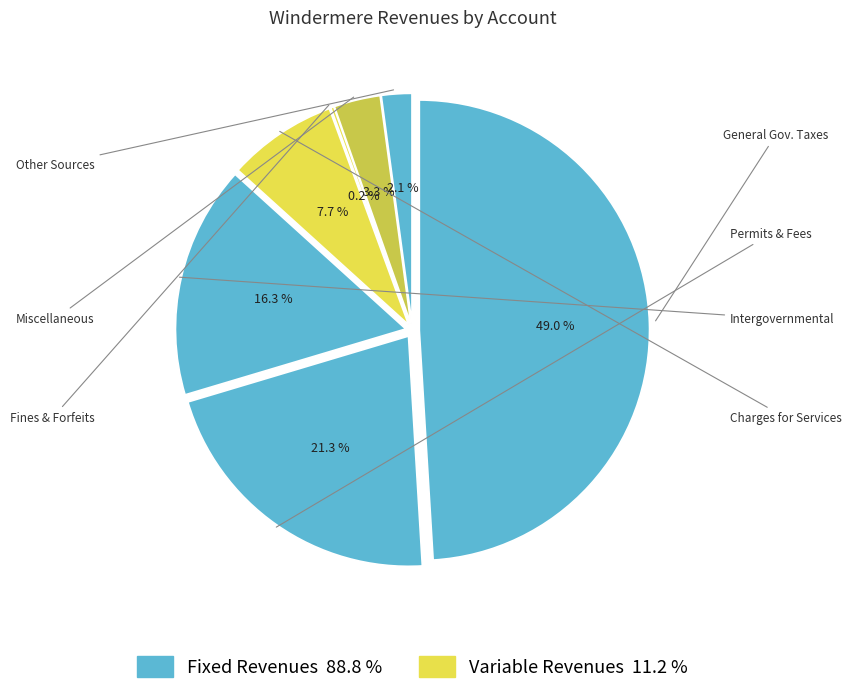

To the nearest percent, what is the average slice percentage?

14%